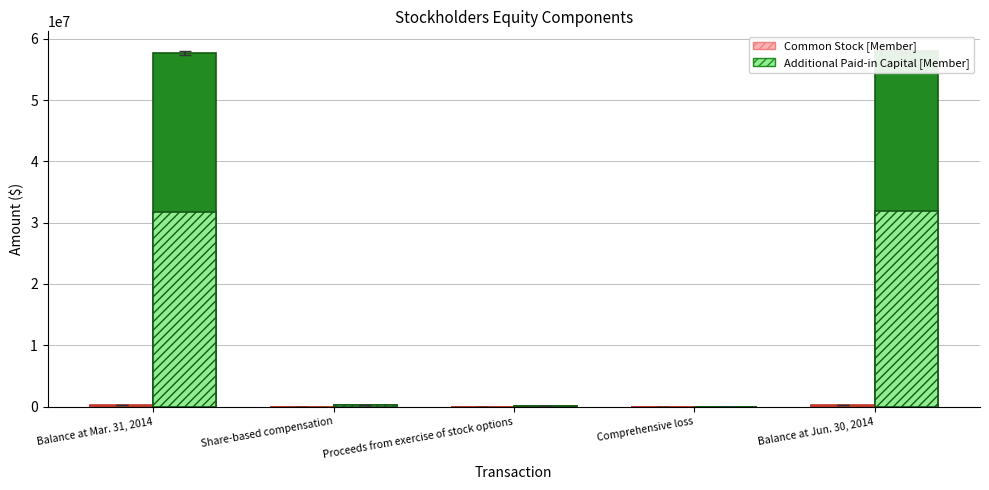

List the labels in order of Additional Paid-in Capital [Member] value, largest first.

Balance at Jun. 30, 2014, Balance at Mar. 31, 2014, Share-based compensation, Proceeds from exercise of stock options, Comprehensive loss